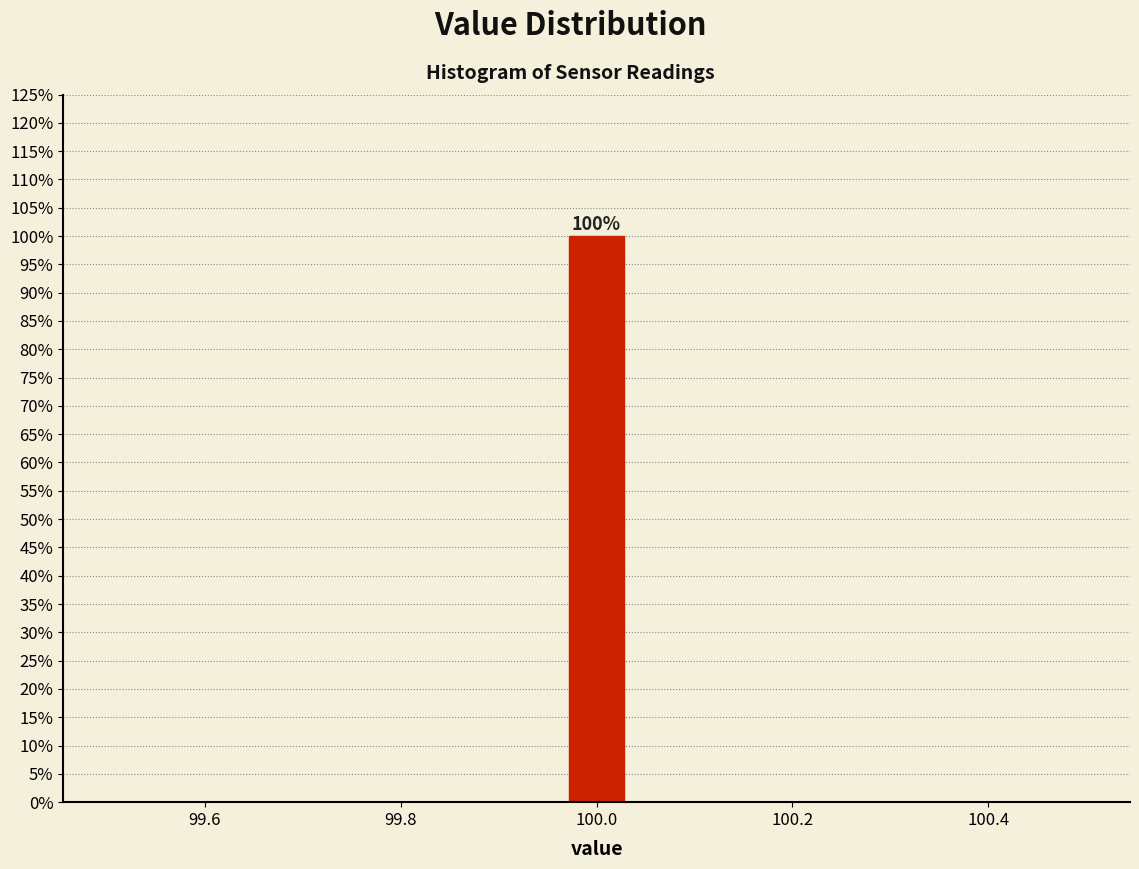

Read against the x-axis, roughly where is the centre of the tallest bar?

100.00